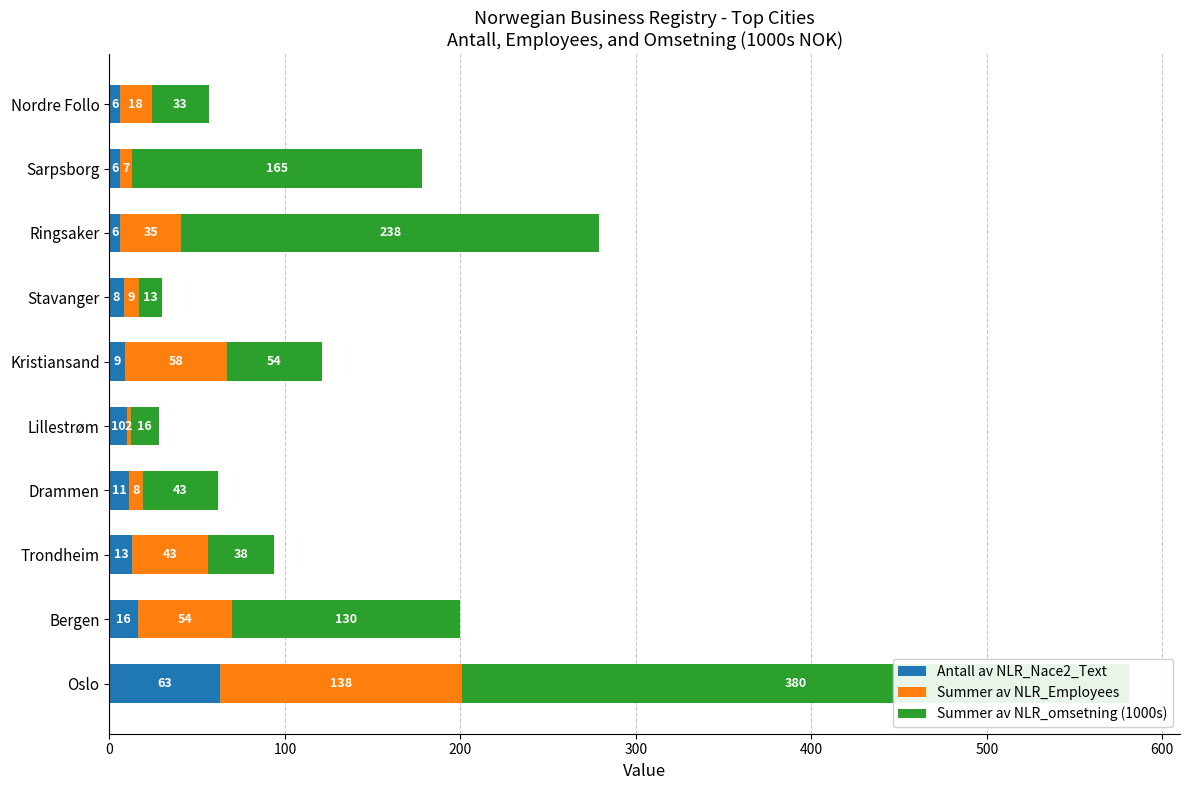

Rank the series at Nordre Follo from highest to lowest value.

Summer av NLR_omsetning (1000s), Summer av NLR_Employees, Antall av NLR_Nace2_Text